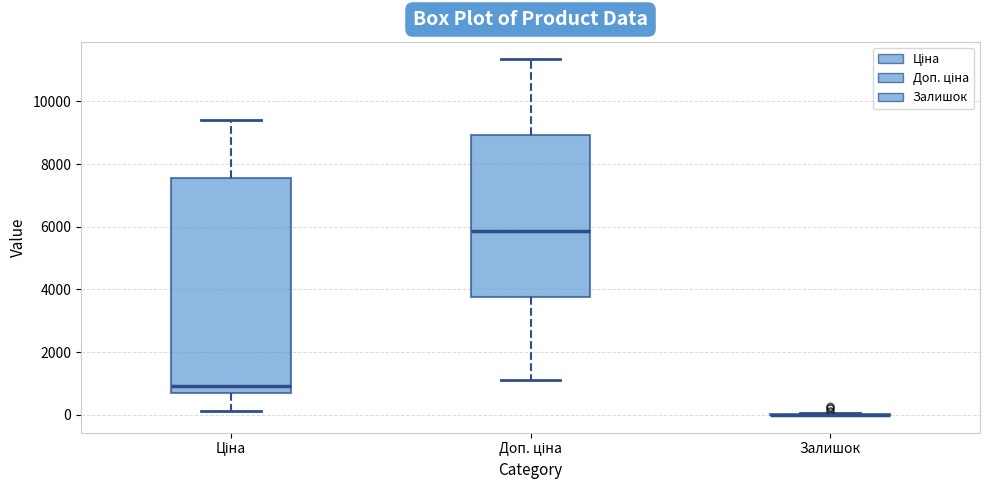

Reading left to right, read every box against the y-axis: the position of its median line, the range the box covers, and the ends of its whiskers. The values are not printed on the chart, so give them approximately, as read against the axis.

Ціна: median 1000, box 600 to 7600, whiskers 200 to 9400
Доп. ціна: median 5800, box 3800 to 9000, whiskers 1200 to 11400
Залишок: box collapsed to a line at 0, whiskers 0 to 0